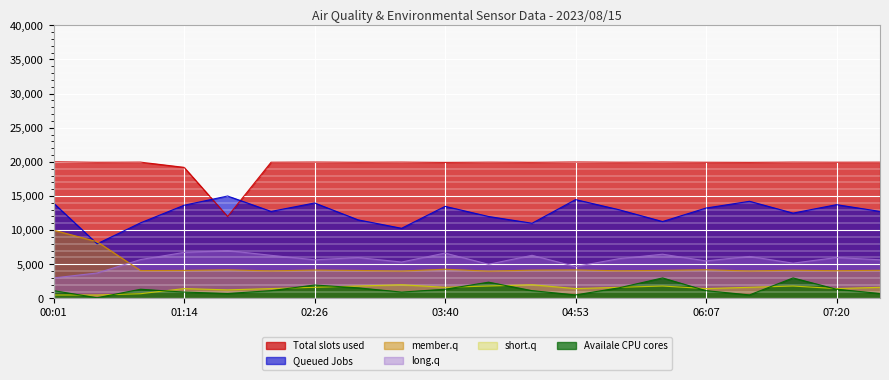

True or false: PMS_P1 and Samples intersect in this chart.

False